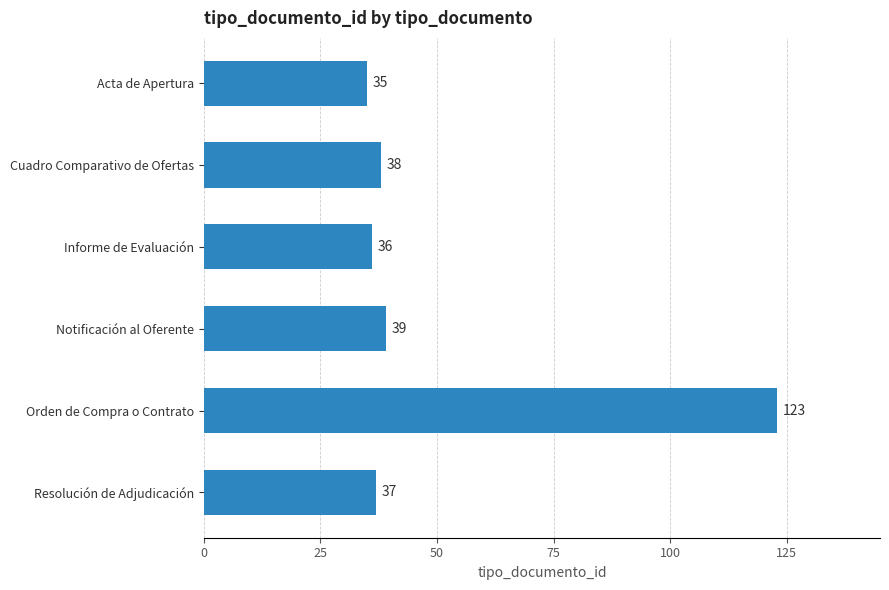

How many bars are there in total?

6